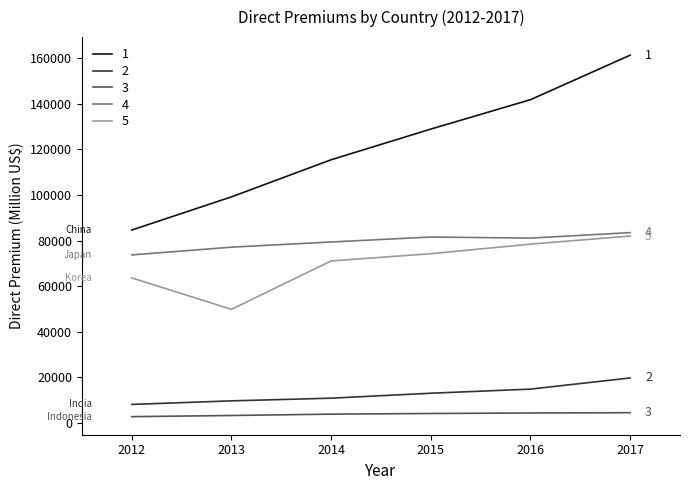

Is the value of 4 at 2017 greater than the value of 3 at 2012?

Yes